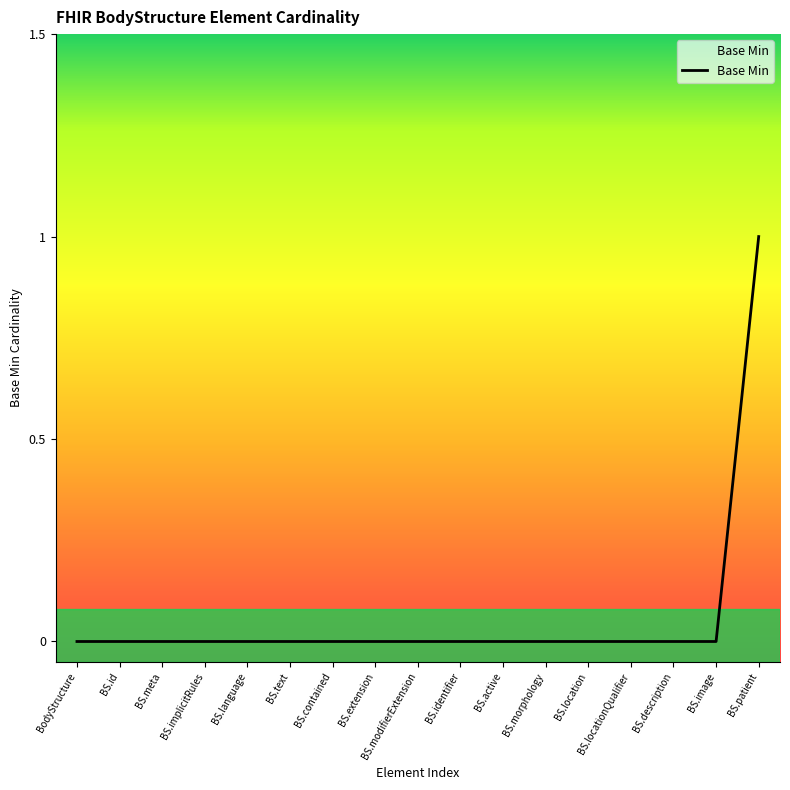

Reading left to right, transcribe all the data shown in this chart.

0	0	0	0	0	0	0	0	0	0	0	0	0	0	0	0	1